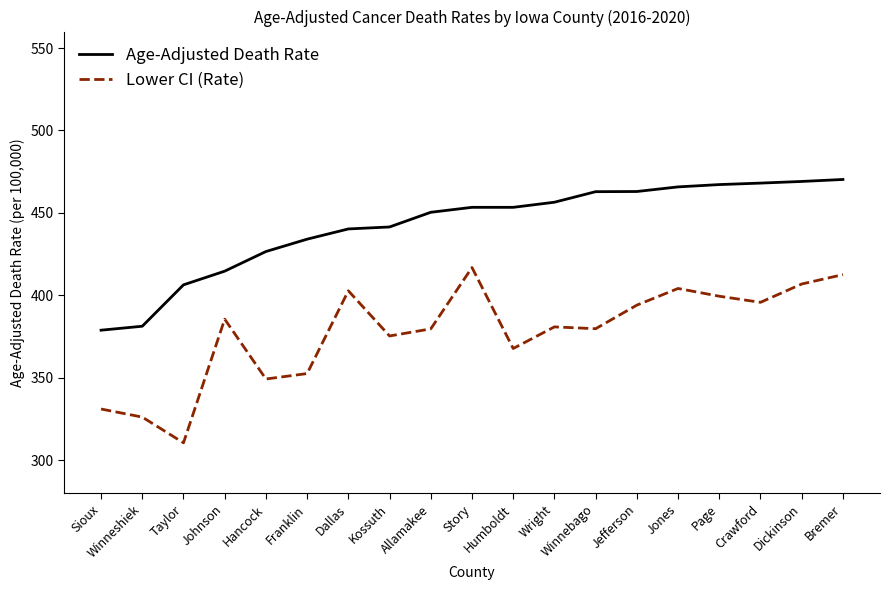

List the series in order of their peak value, highest first.

Age-Adjusted Death Rate, Lower CI (Rate)